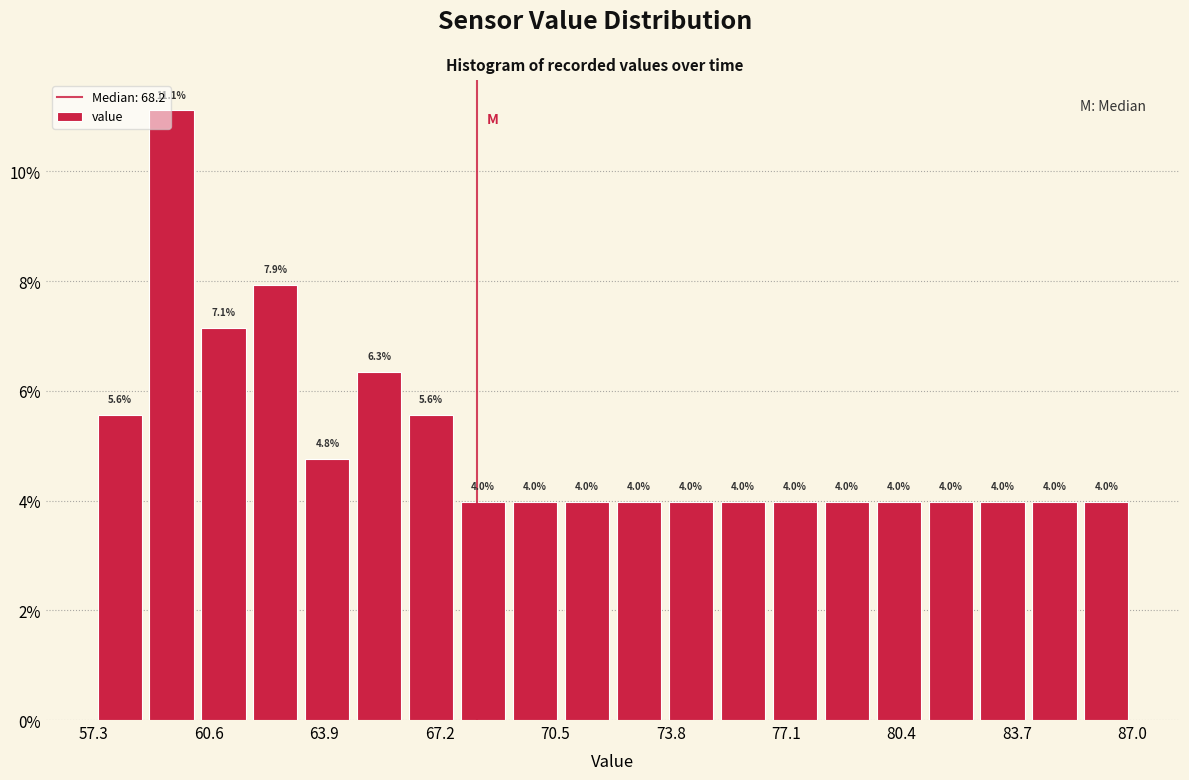

Around what value on the x-axis is the tallest bar? Give the approximate position of its centre, as read against the axis.

59.5